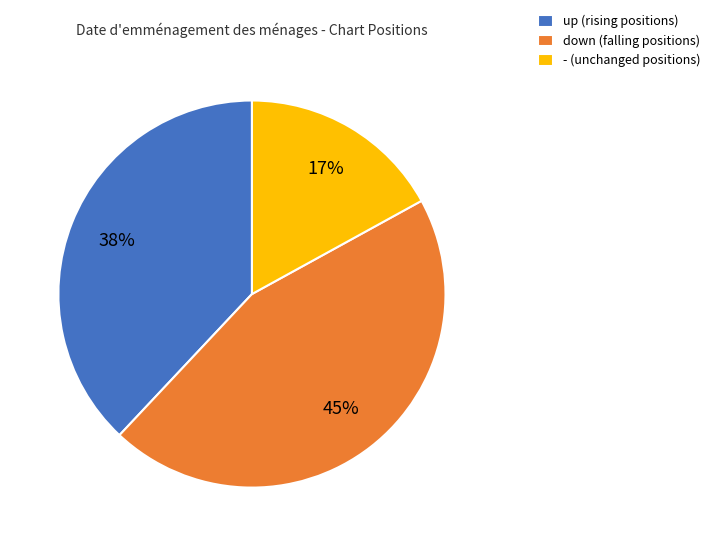

Rank the categories by value from lowest to highest.

-, up, down